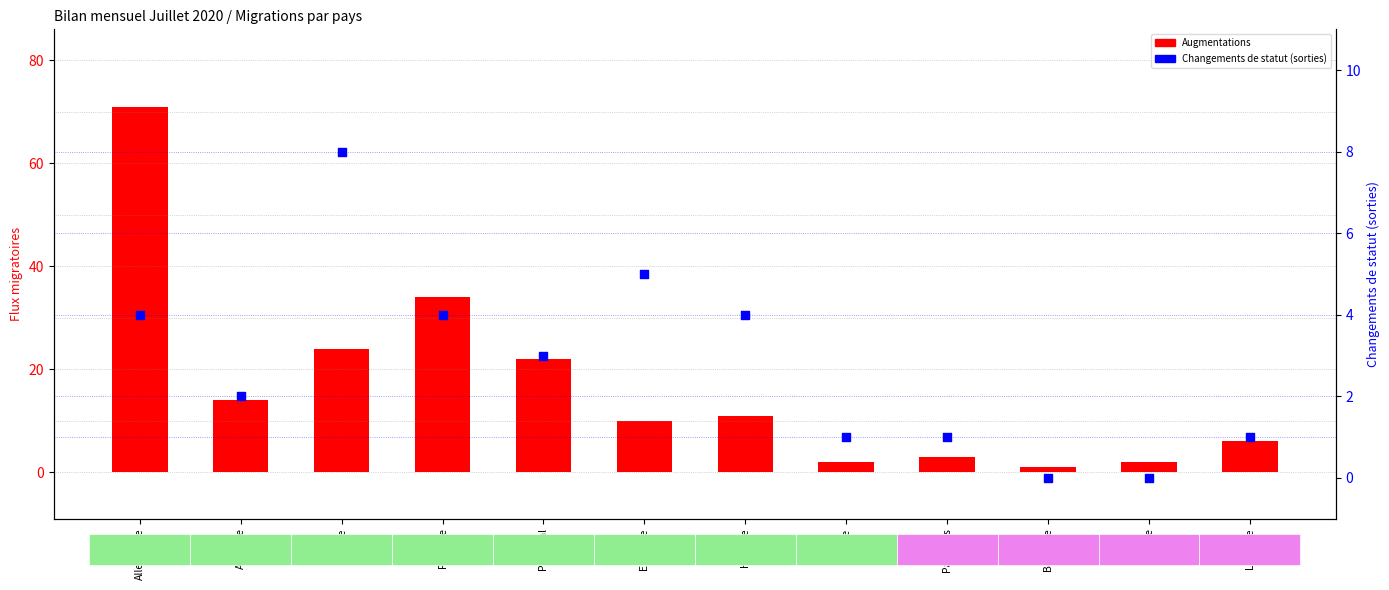

At which category is the sum across all series the highest?

Allemagne